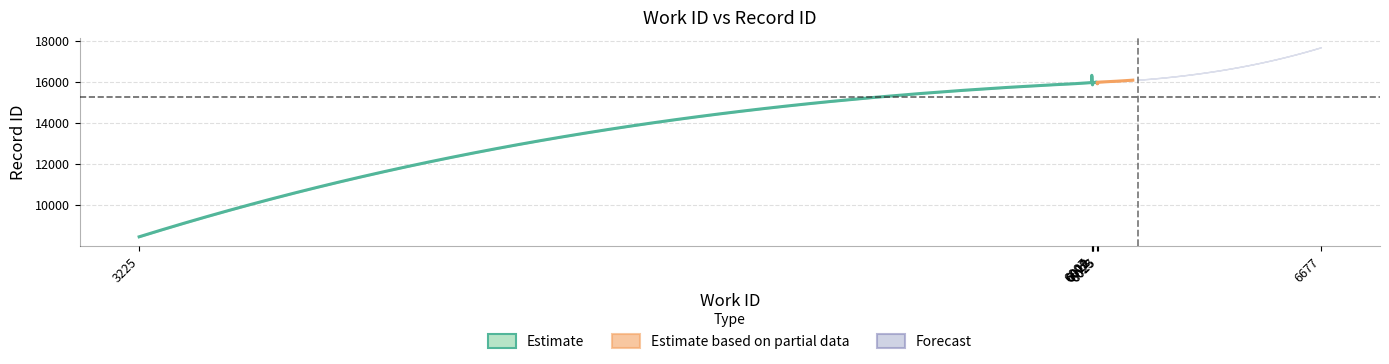

What is the value of the id_upper point at the 9th from the left?

16002